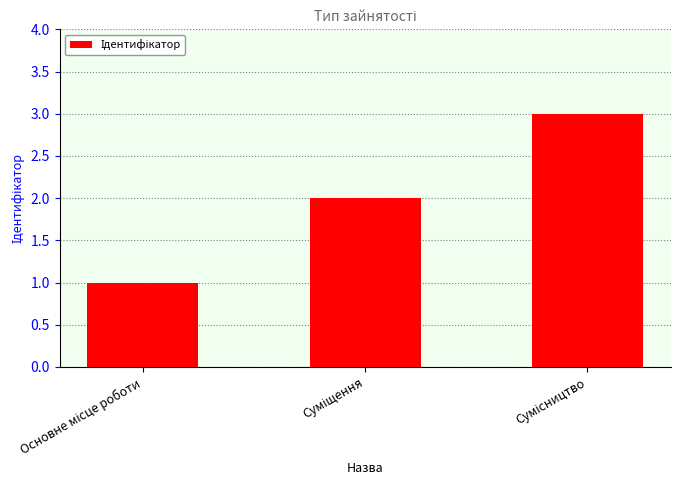

What is the maximum value shown in the chart?

3